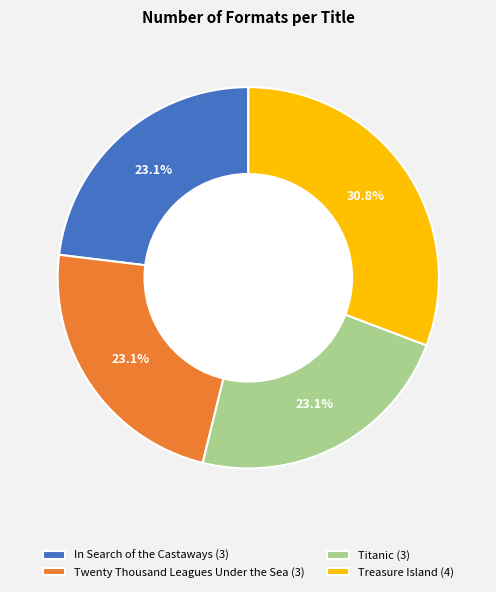

Approximately how many times larger is the value at Treasure Island (4) compared to In Search of the Castaways (3)?

1.3